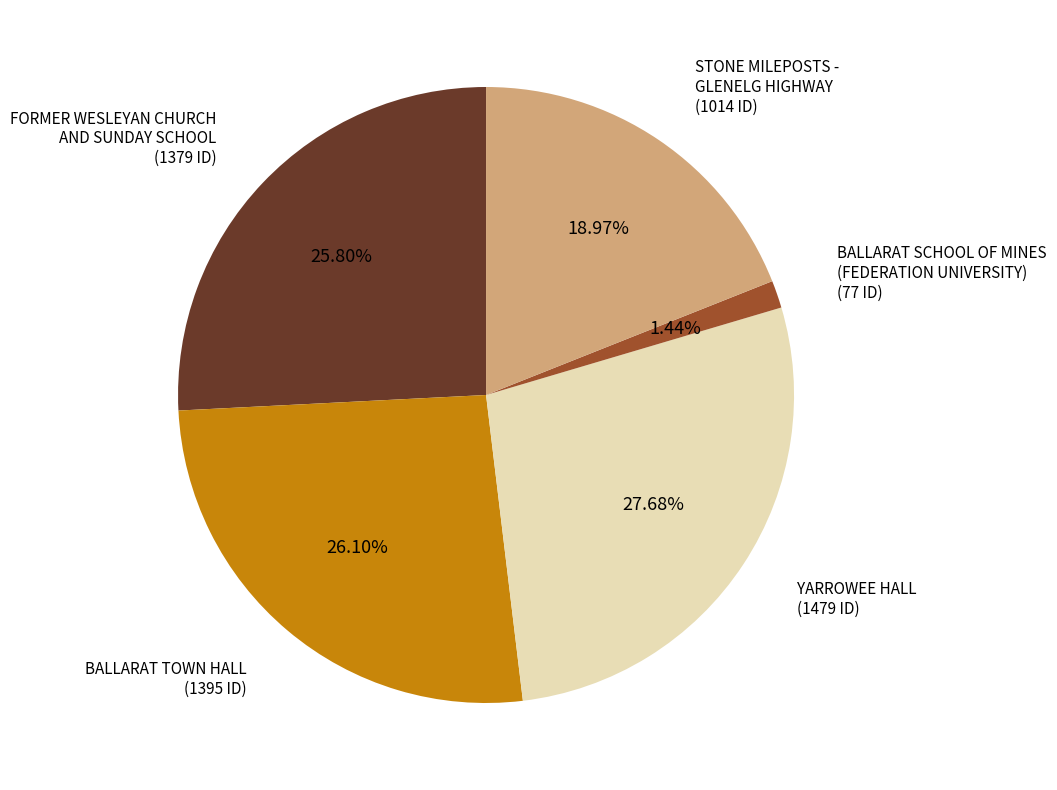

Approximately how many times larger is the value at FORMER WESLEYAN CHURCH AND SUNDAY SCHOOL compared to BALLARAT SCHOOL OF MINES?

17.9